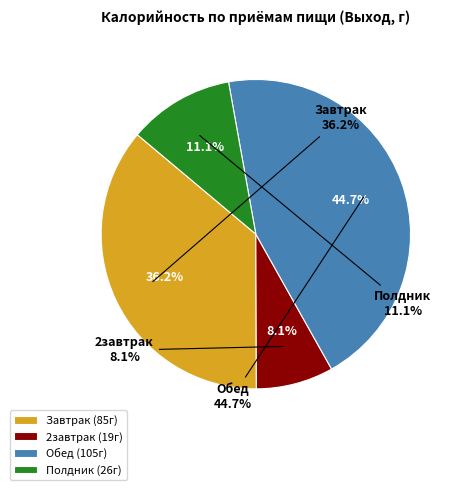

To the nearest percent, what is the difference between the Завтрак and Полдник slice percentages?

25%